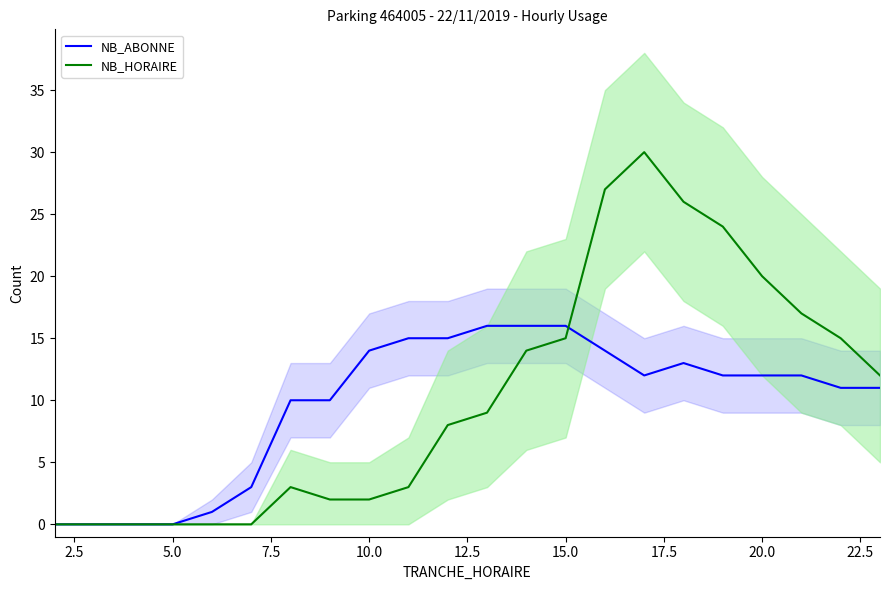

True or false: NB_ABONNE has a value of 0 at 5.0.

True